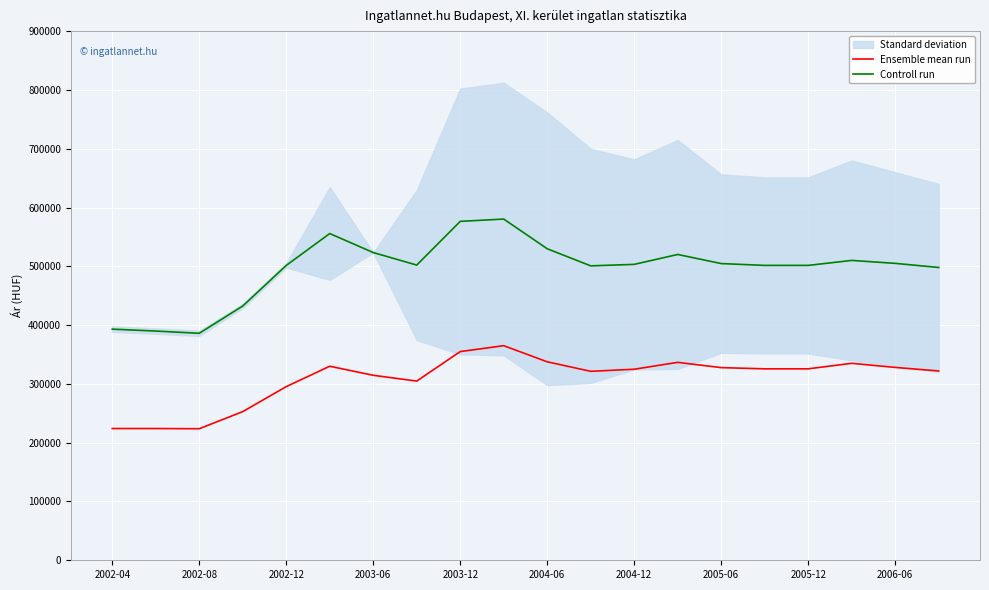

True or false: Ensemble mean run and Controll run intersect in this chart.

False